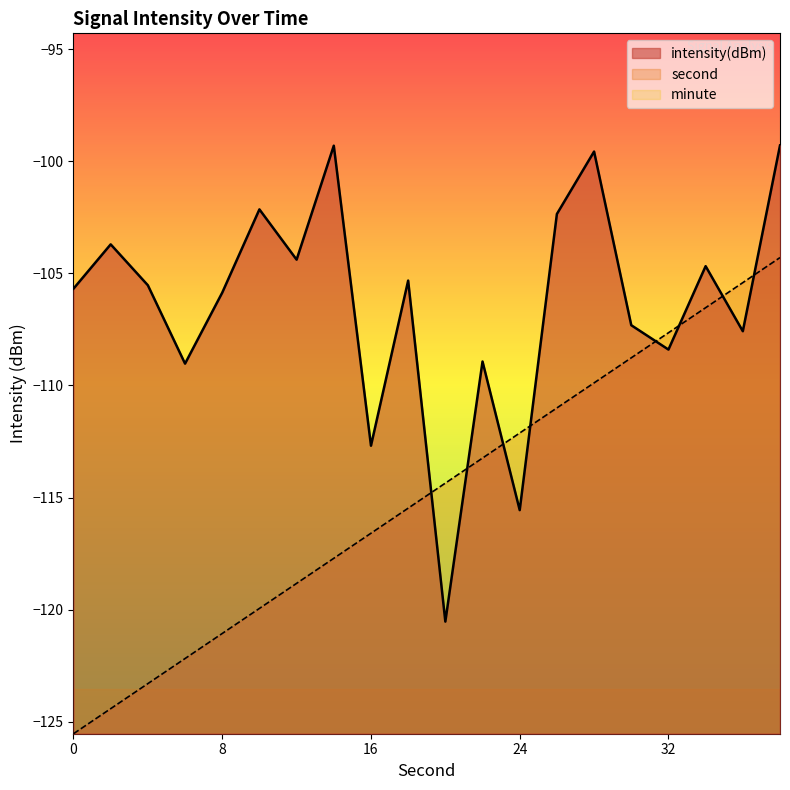

Reading left to right, extract all data points from this chart.

second: 0=-125.5	2=-124.4	4=-123.3	6=-122.2	8=-121.1	10=-119.9	12=-118.8	14=-117.7	16=-116.6	18=-115.5	20=-114.4	22=-113.2	24=-112.1	26=-111.0	28=-109.9	30=-108.8	32=-107.6	34=-106.5	36=-105.4	38=-104.3
intensity: 0=-105.7	2=-103.7	4=-105.5	6=-109.0	8=-105.9	10=-102.1	12=-104.4	14=-99.3	16=-112.7	18=-105.3	20=-120.5	22=-108.9	24=-115.6	26=-102.4	28=-99.6	30=-107.3	32=-108.4	34=-104.7	36=-107.6	38=-99.3